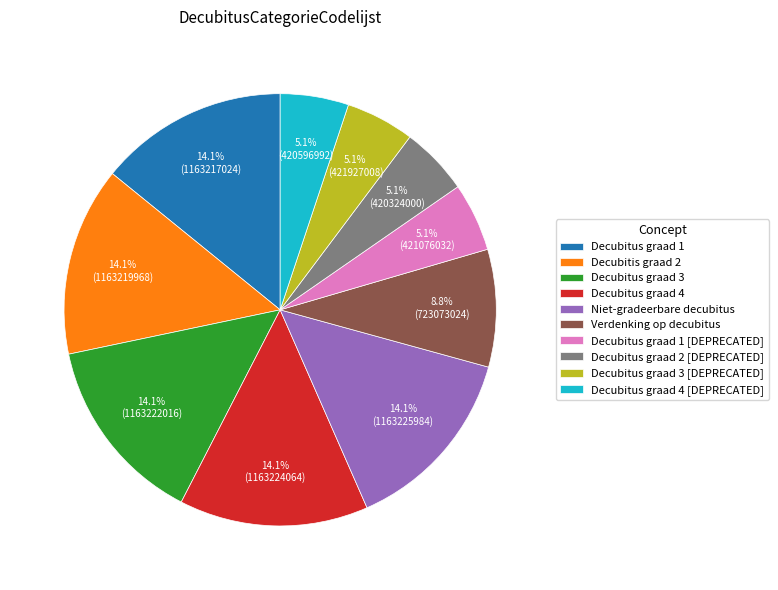

What percentage is the Decubitus graad 3 [DEPRECATED] slice, to the nearest percent?

5%